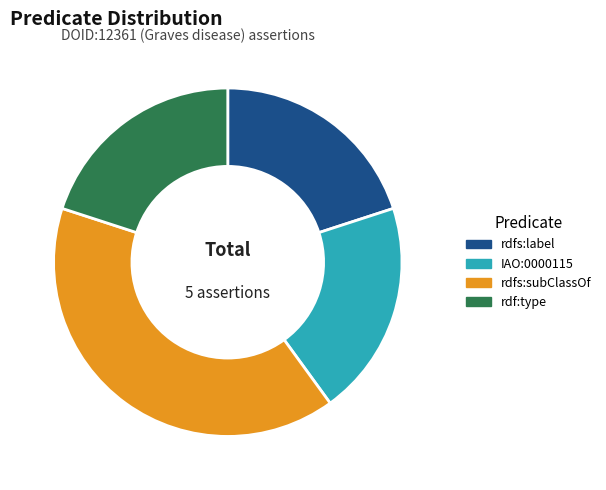

Is rdf:type the majority of the pie?

No